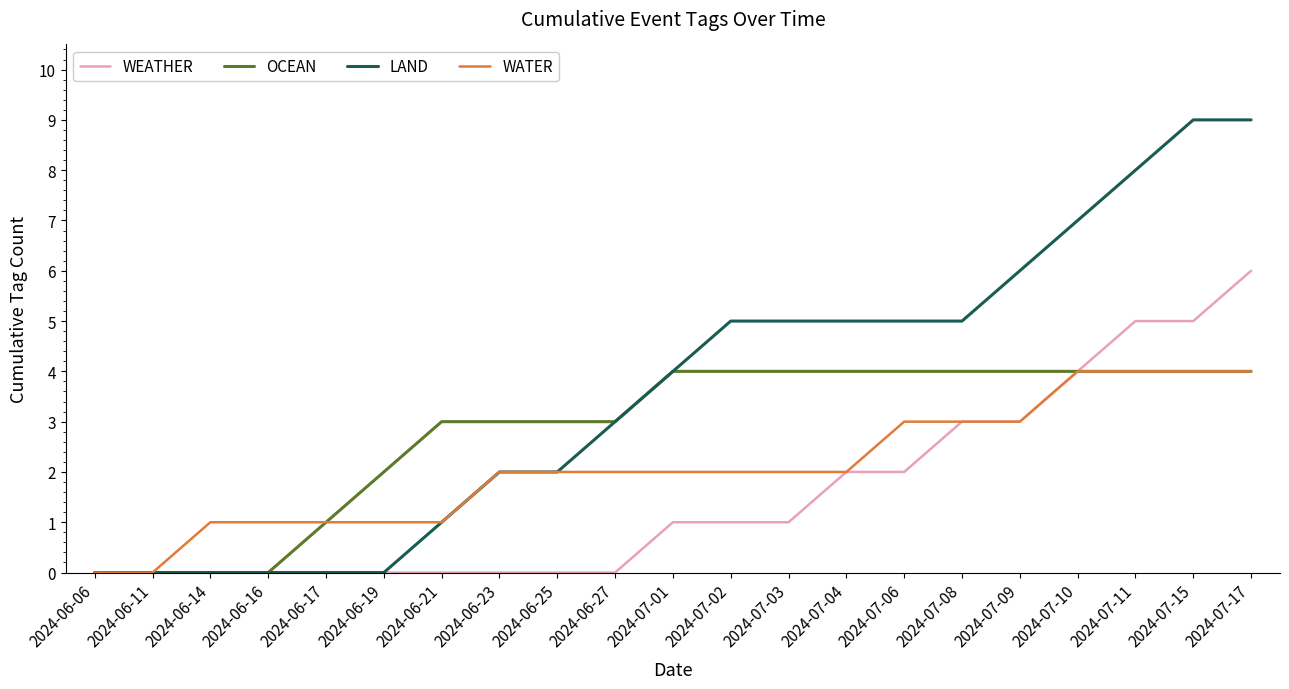

True or false: OCEAN has a value of 3 at 2024-06-16.

False